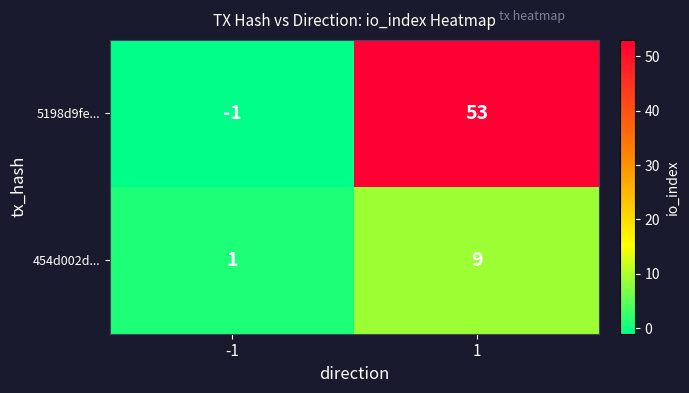

What value does the 454d002d... series have at 1?

9